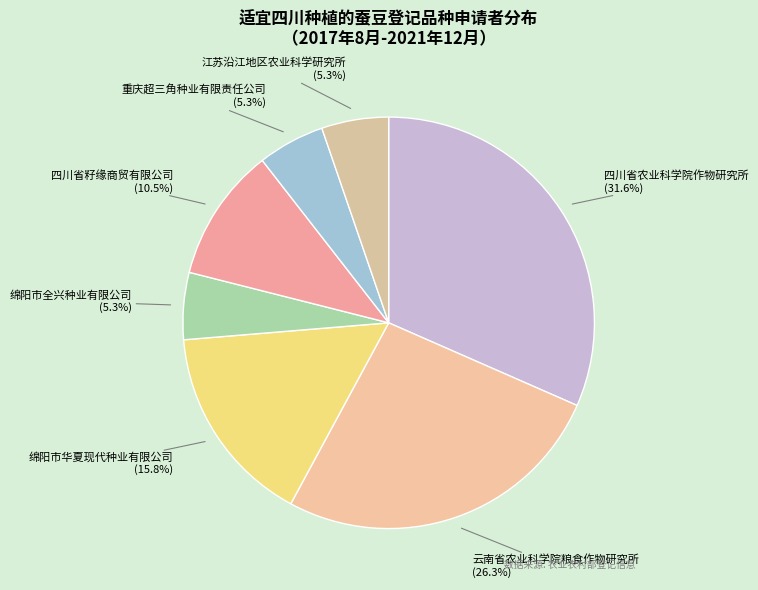

How many slices are in this pie chart?

7